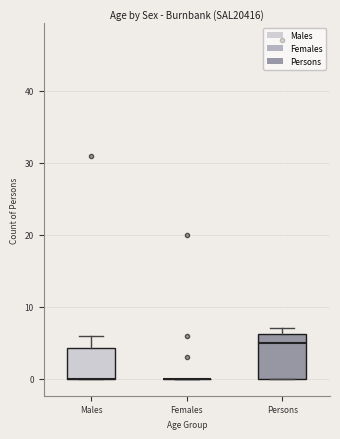

Which box is the tallest, from its lower edge to its upper edge?

Persons